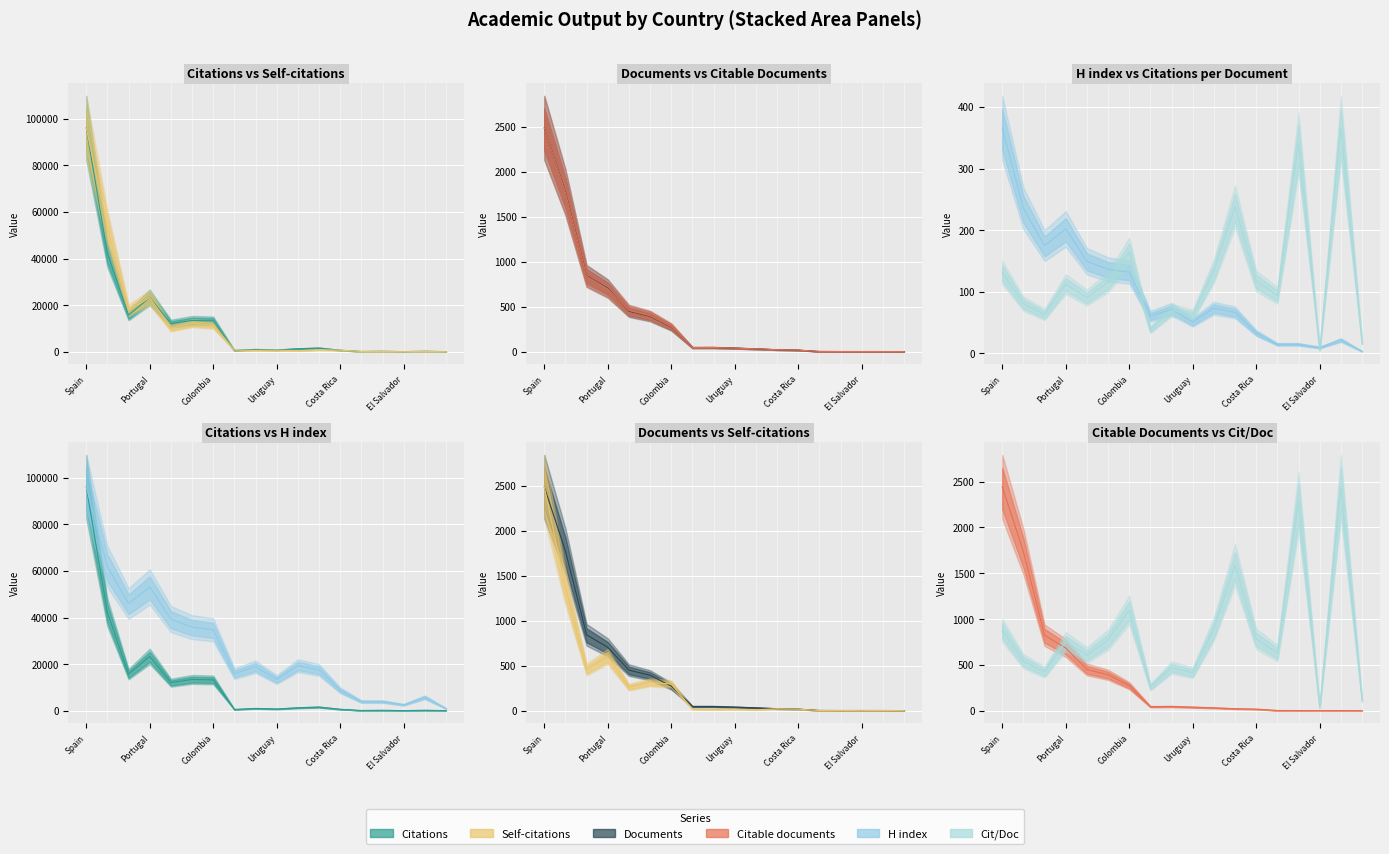

How many lines are shown in the chart?

6